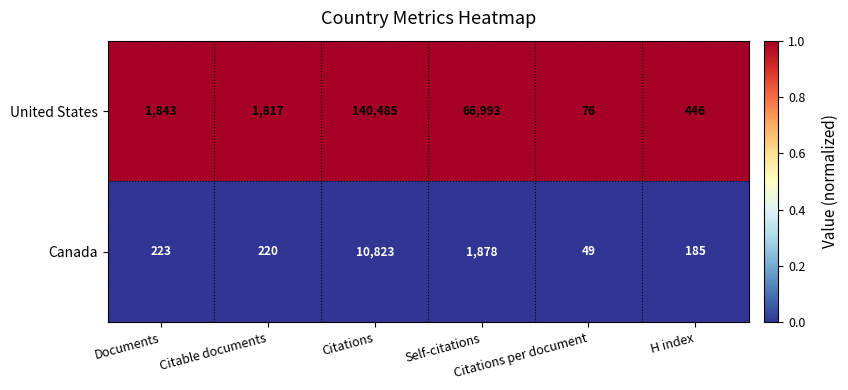

Which series has the largest total across all categories?

United States